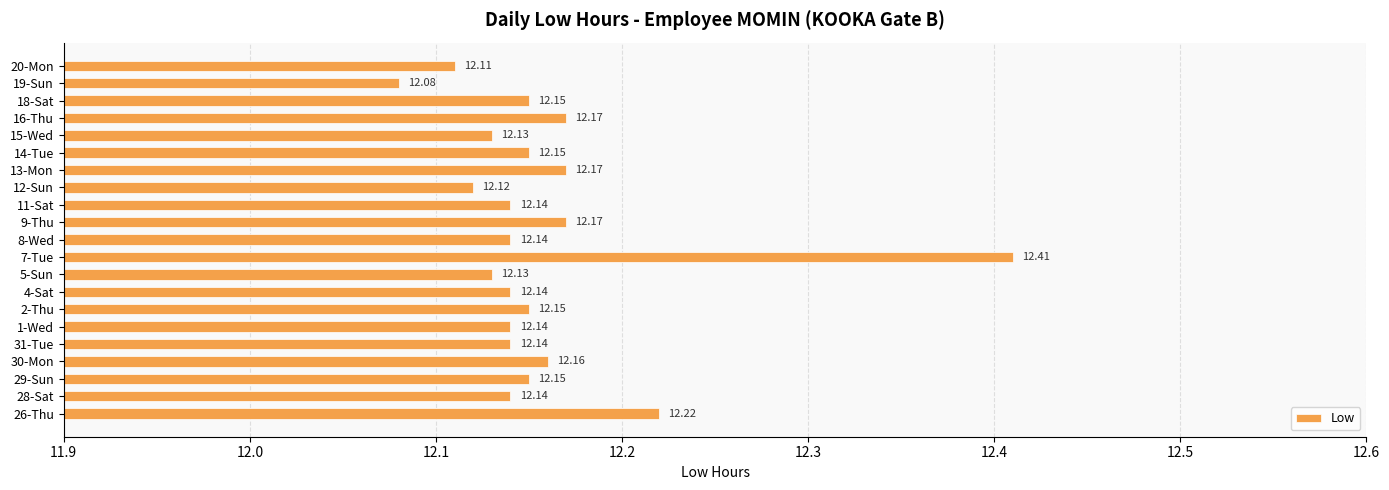

Approximately how many times larger is the value at 28-Sat compared to 2-Thu?

1.0